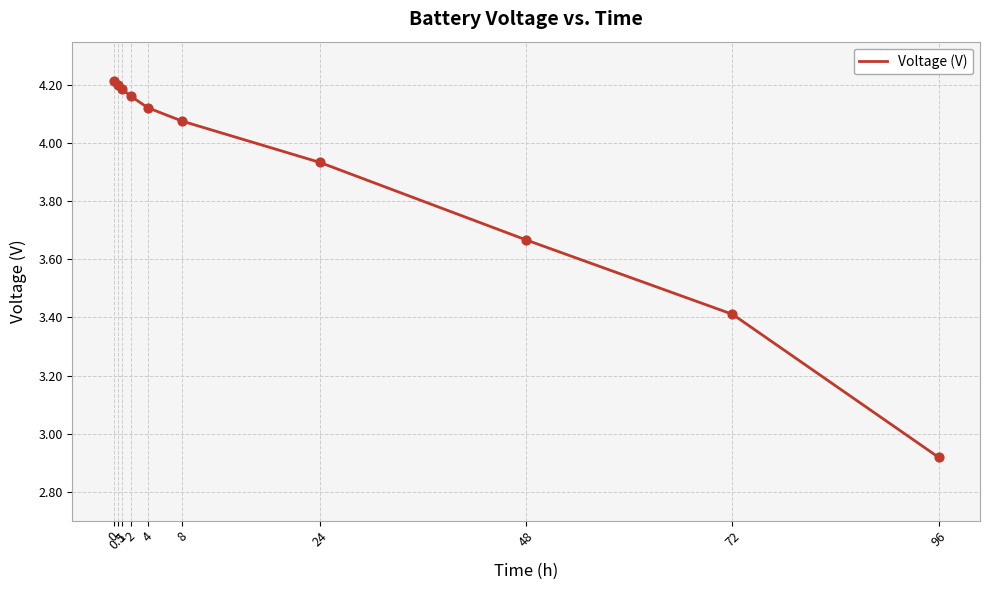

What is the change in value from 4 to 24?

-0.2